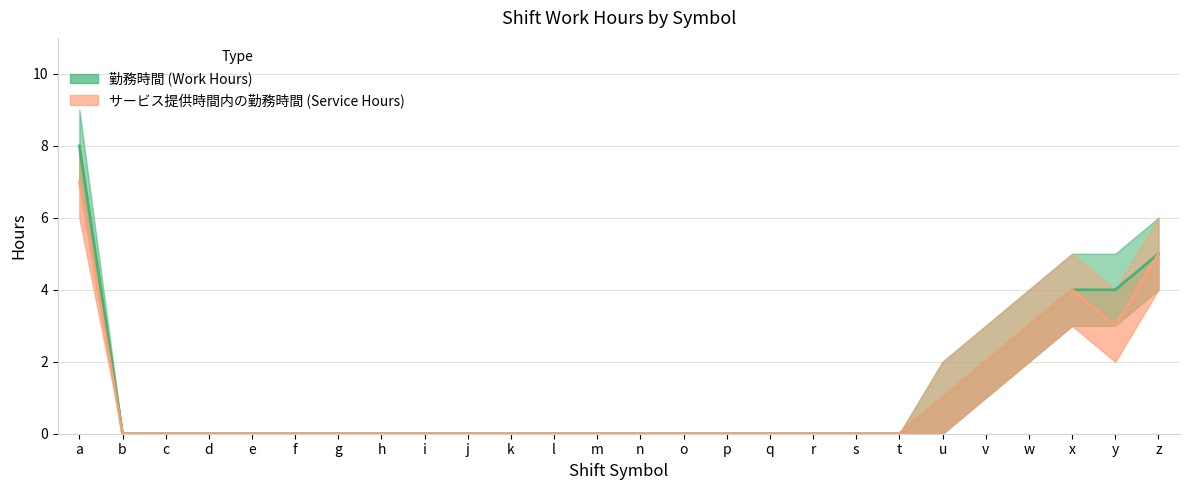

True or false: サービス提供時間内の勤務時間 and 勤務時間 intersect in this chart.

False